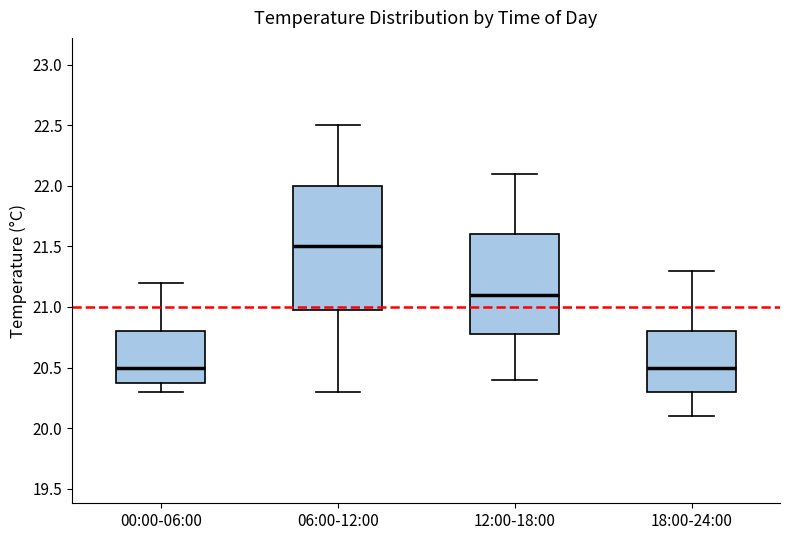

Reading left to right, transcribe this box plot: for each box, give where its median line is, the range the box spans, and where its two whiskers end, as read against the y-axis. The values are not printed on the chart, so give them approximately, as read against the axis.

00:00-06:00: median 20.5, box 20.4 to 20.8, whiskers 20.3 to 21.2
06:00-12:00: median 21.5, box 21.0 to 22.0, whiskers 20.3 to 22.5
12:00-18:00: median 21.1, box 20.8 to 21.6, whiskers 20.4 to 22.1
18:00-24:00: median 20.5, box 20.3 to 20.8, whiskers 20.1 to 21.3